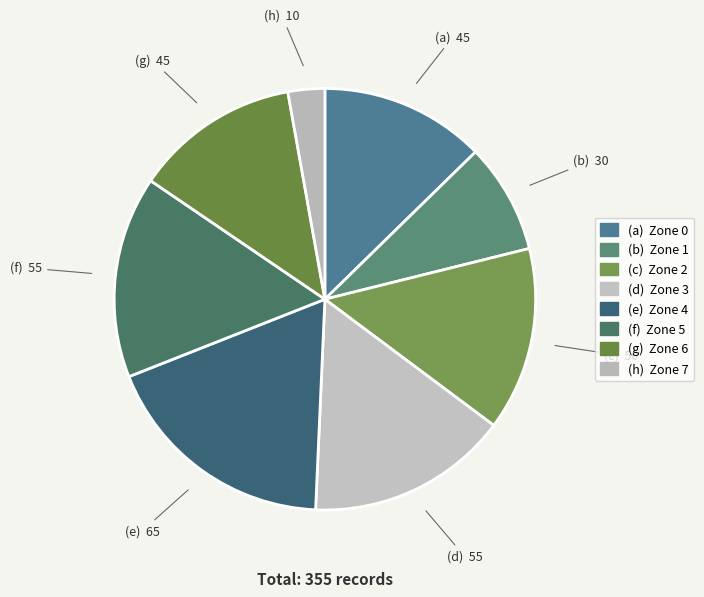

Count the number of slices in the pie.

8